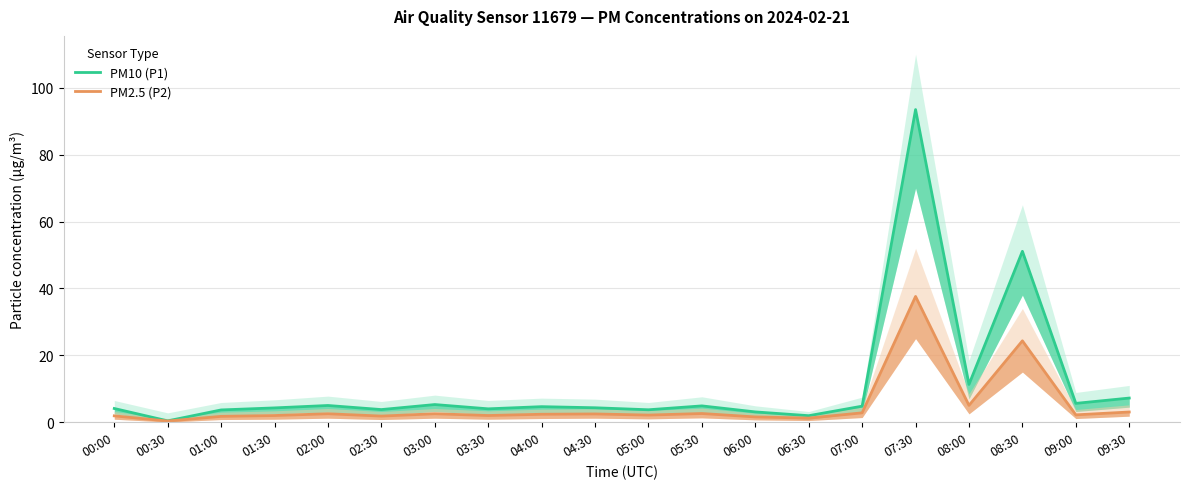

True or false: PM2.5 (P2) and PM10 (P1) cross at least once.

False